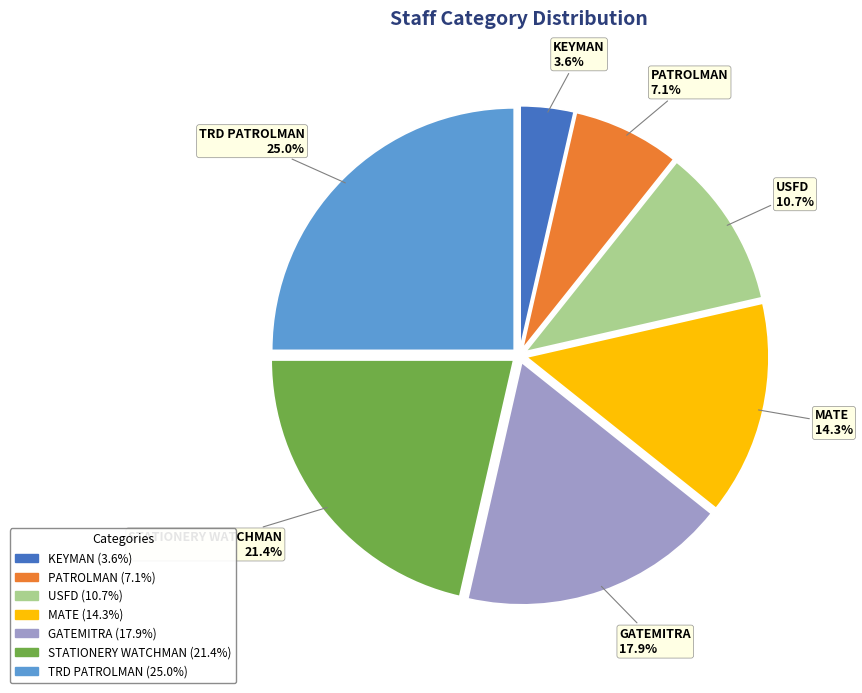

Does any single category account for the majority?

No